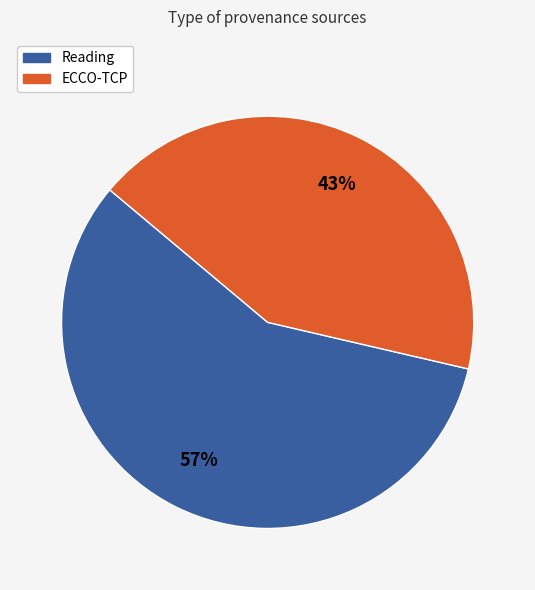

Is the sum of ECCO-TCP and Reading greater than half?

Yes